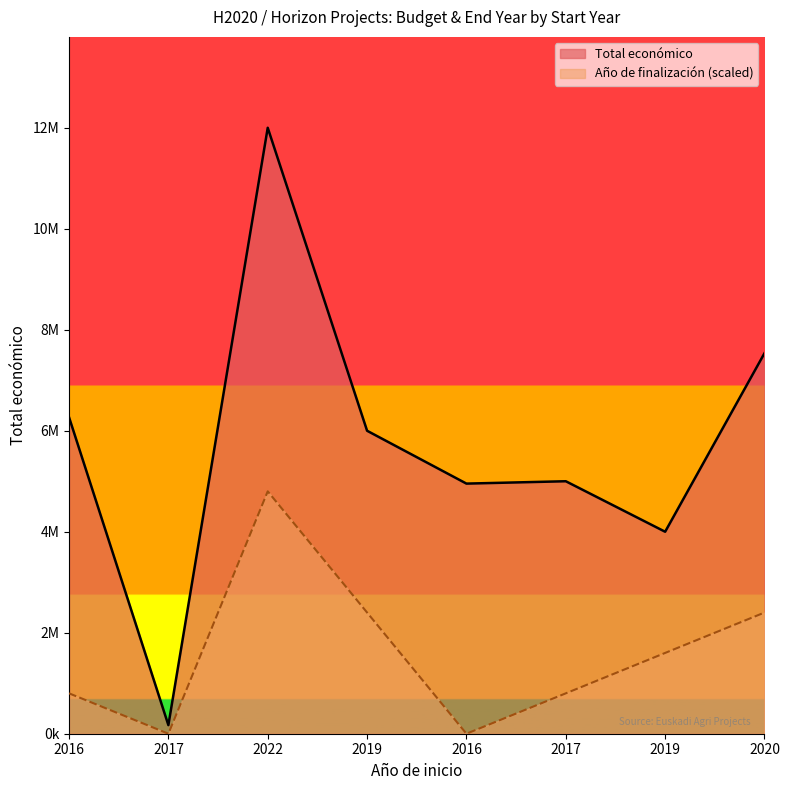

Where is Año de finalización nearest to the value 2399931?

2019